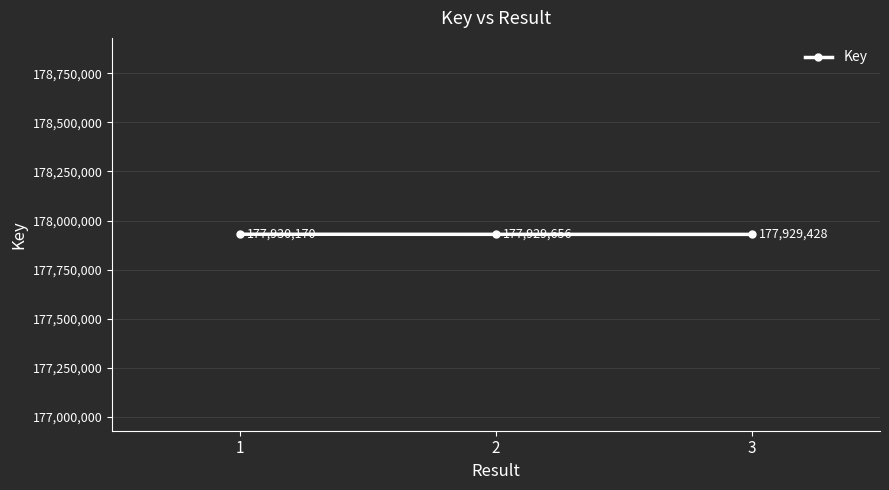

Reading left to right, what are all the values shown in this chart?

177930170	177929656	177929428